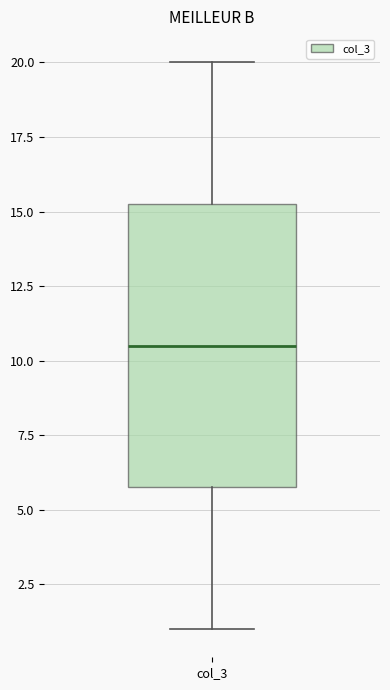

Read this box plot against the y-axis: the position of the median line, the range covered by the box, and the ends of both whiskers. The values are not printed on the chart, so give them approximately, as read against the axis.

median 10.5, box 6.0 to 15.5, whiskers 1.0 to 20.0